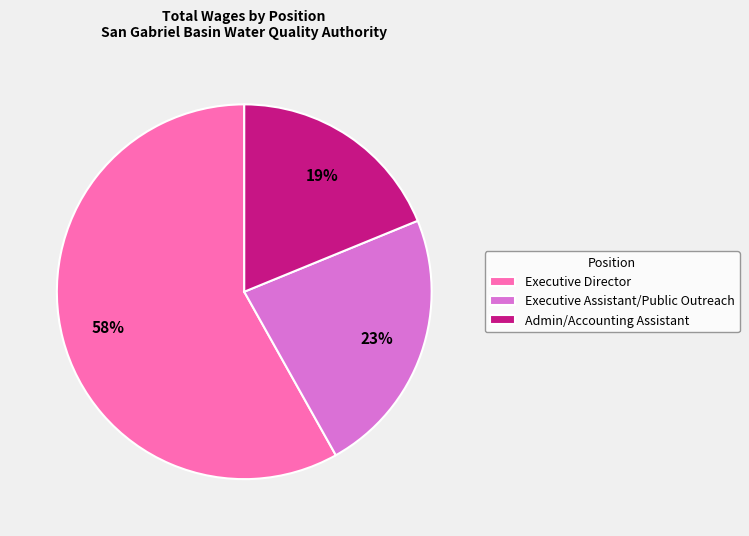

What is the smallest slice in the pie chart?

Admin/Accounting Assistant